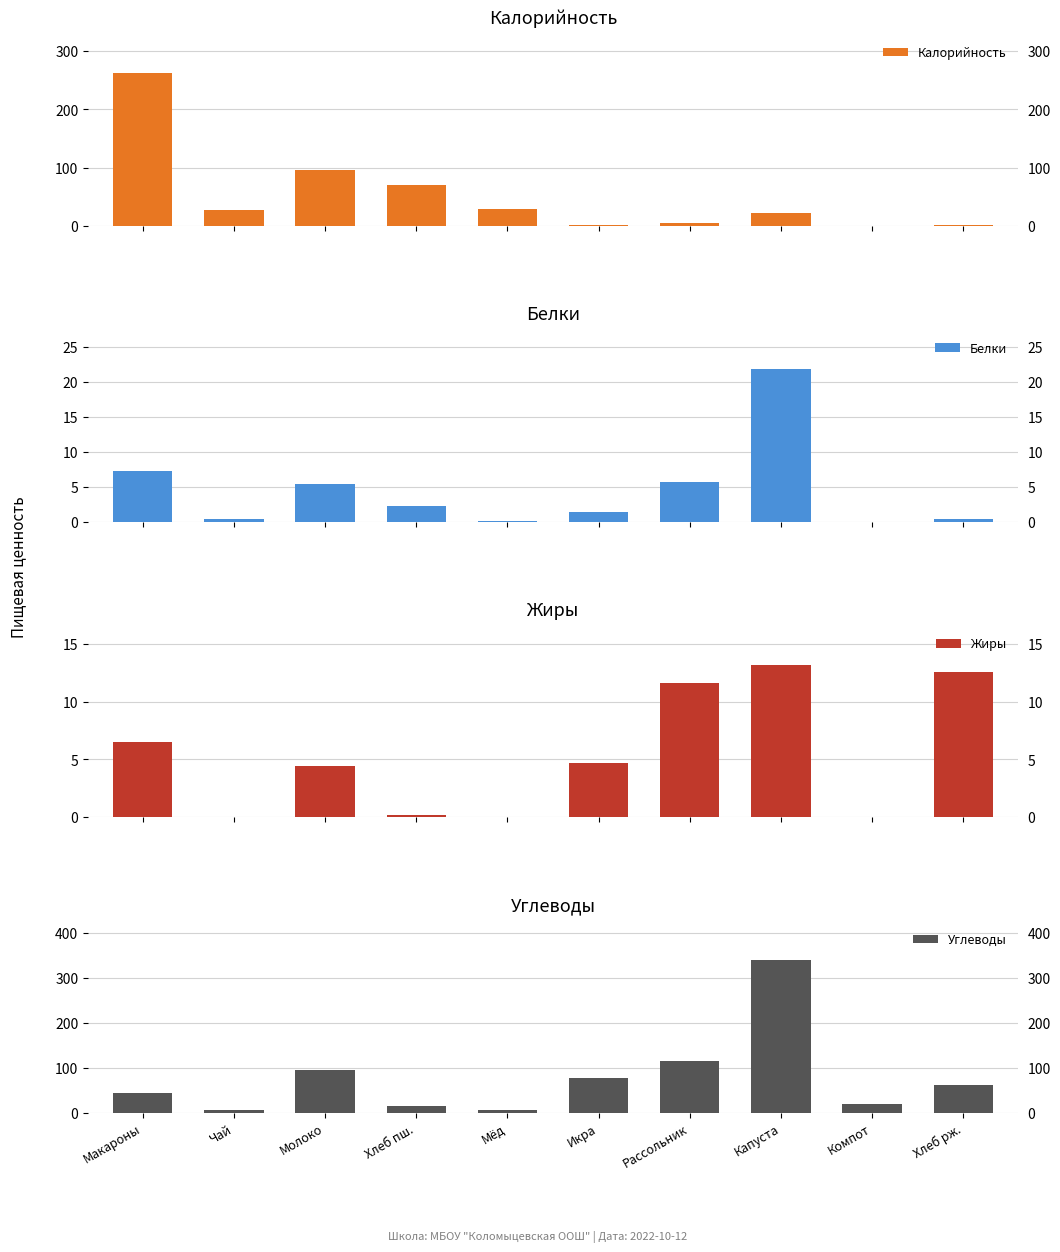

List the labels in order of Жиры value, smallest first.

Чай, Мёд, Компот, Хлеб пш., Молоко, Икра, Макароны, Рассольник, Хлеб рж., Капуста